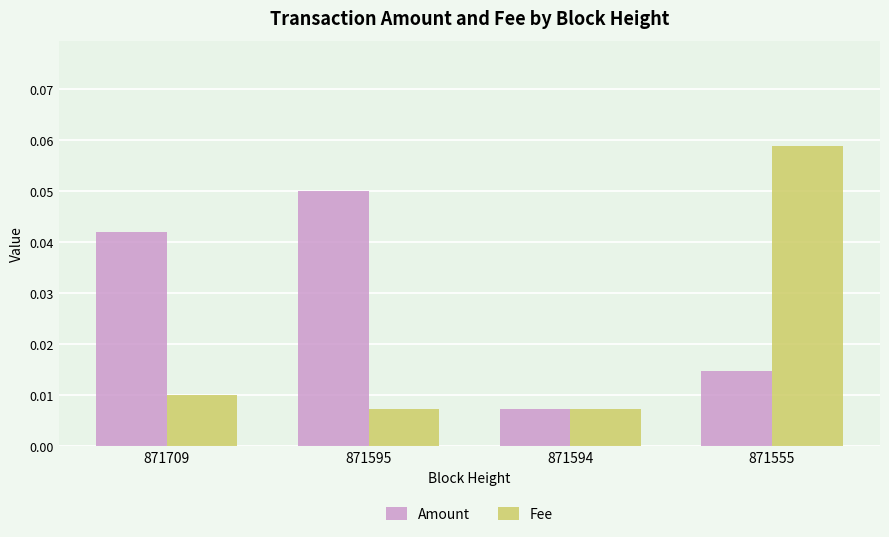

Between 871594 and 871555, which series saw the biggest shift?

Fee